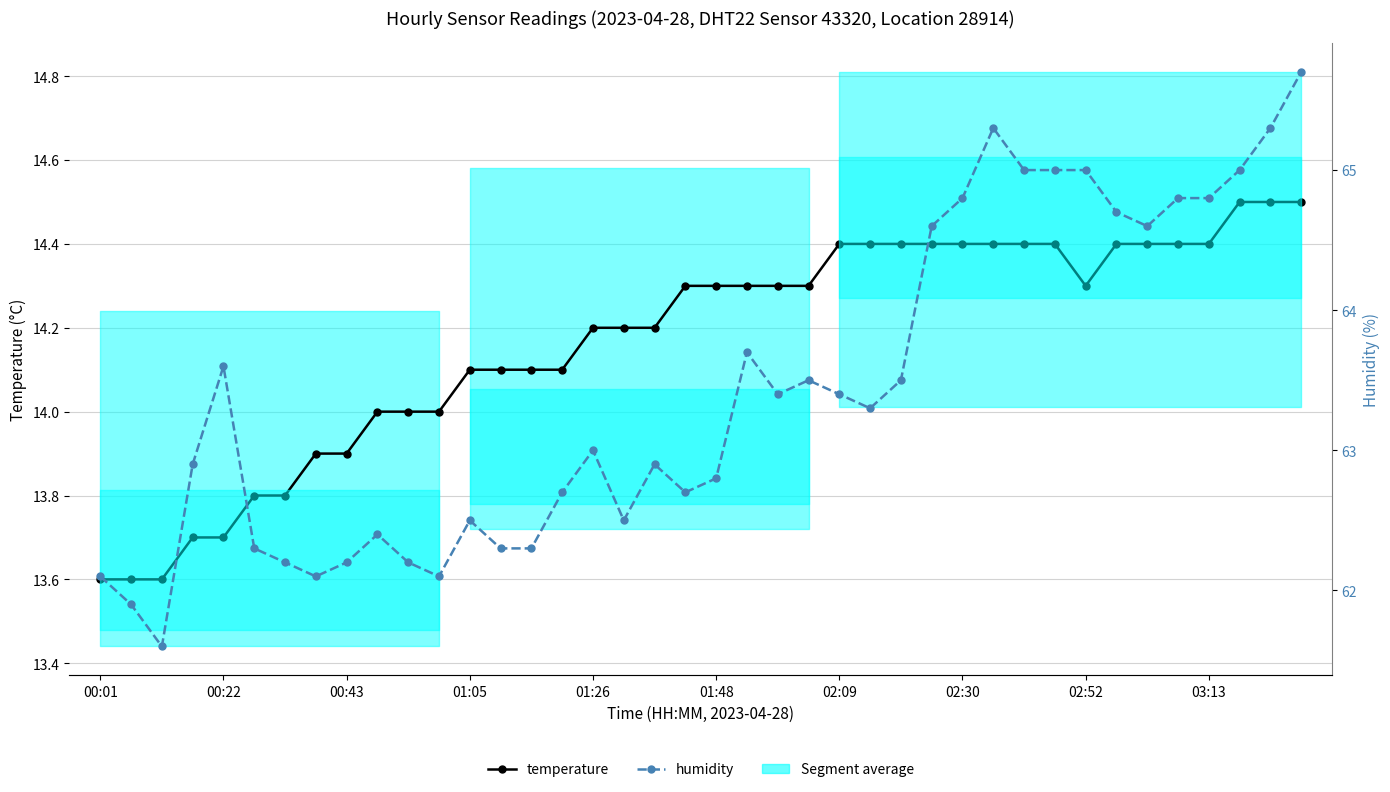

What is the maximum value for humidity?

65.7